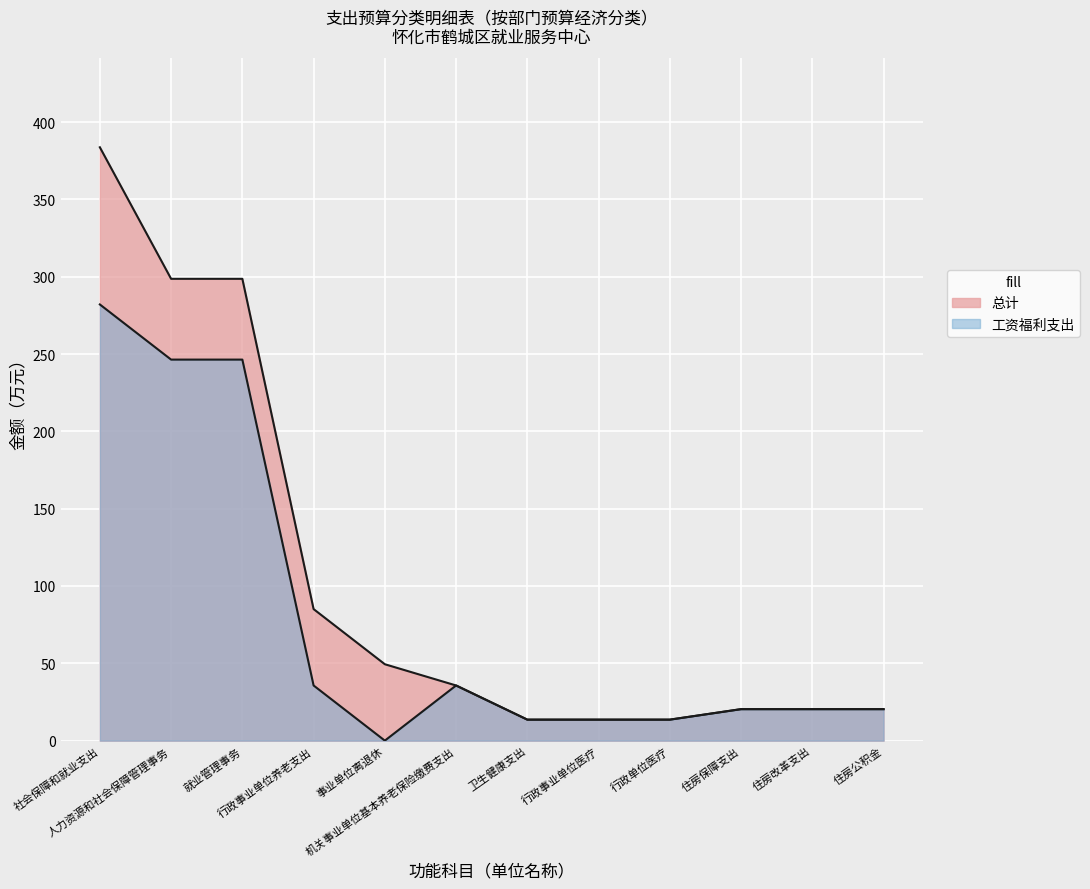

True or false: 总计 and 工资福利支出 cross at least once.

False